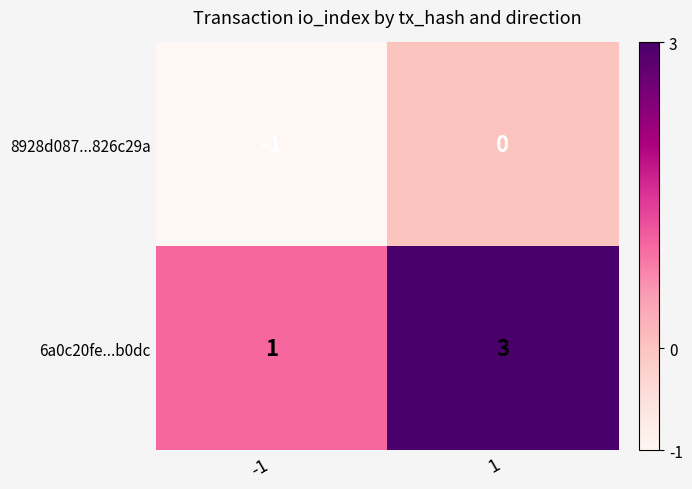

Reading left to right, what are all the values shown in this chart?

8928d087...826c29a: -1=-1	1=0
6a0c20fe...b0dc: -1=1	1=3